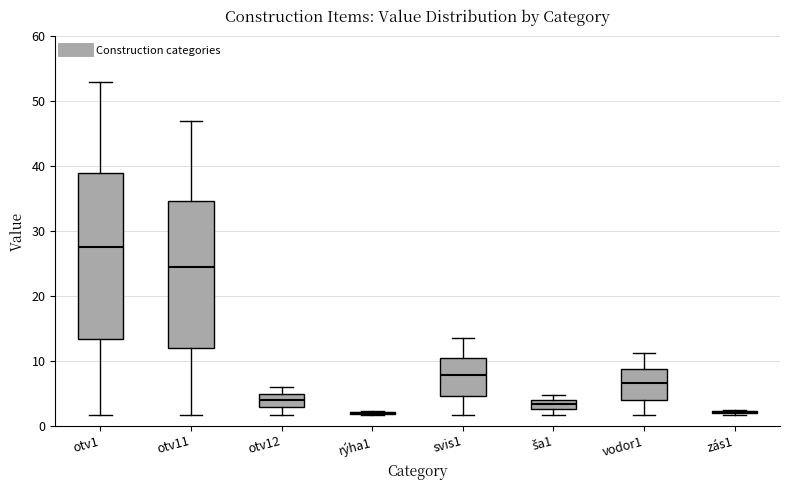

Where does the median line of the box for otv1 sit on the y-axis? The values are not printed on the chart, so give them approximately, as read against the axis.

28